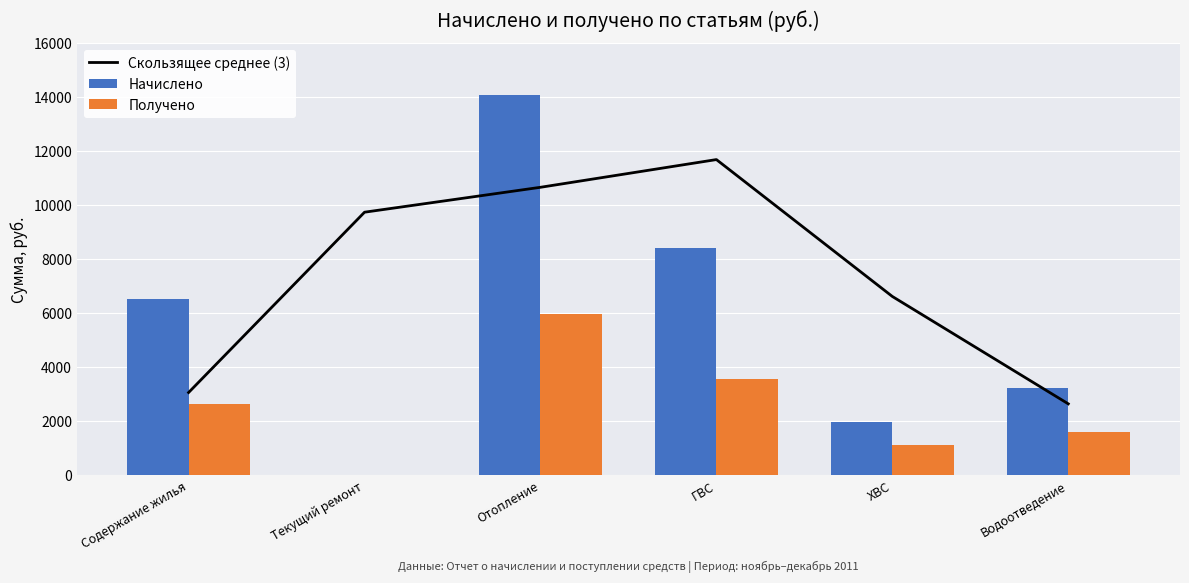

What is the average value of the Получено series?

2477.9